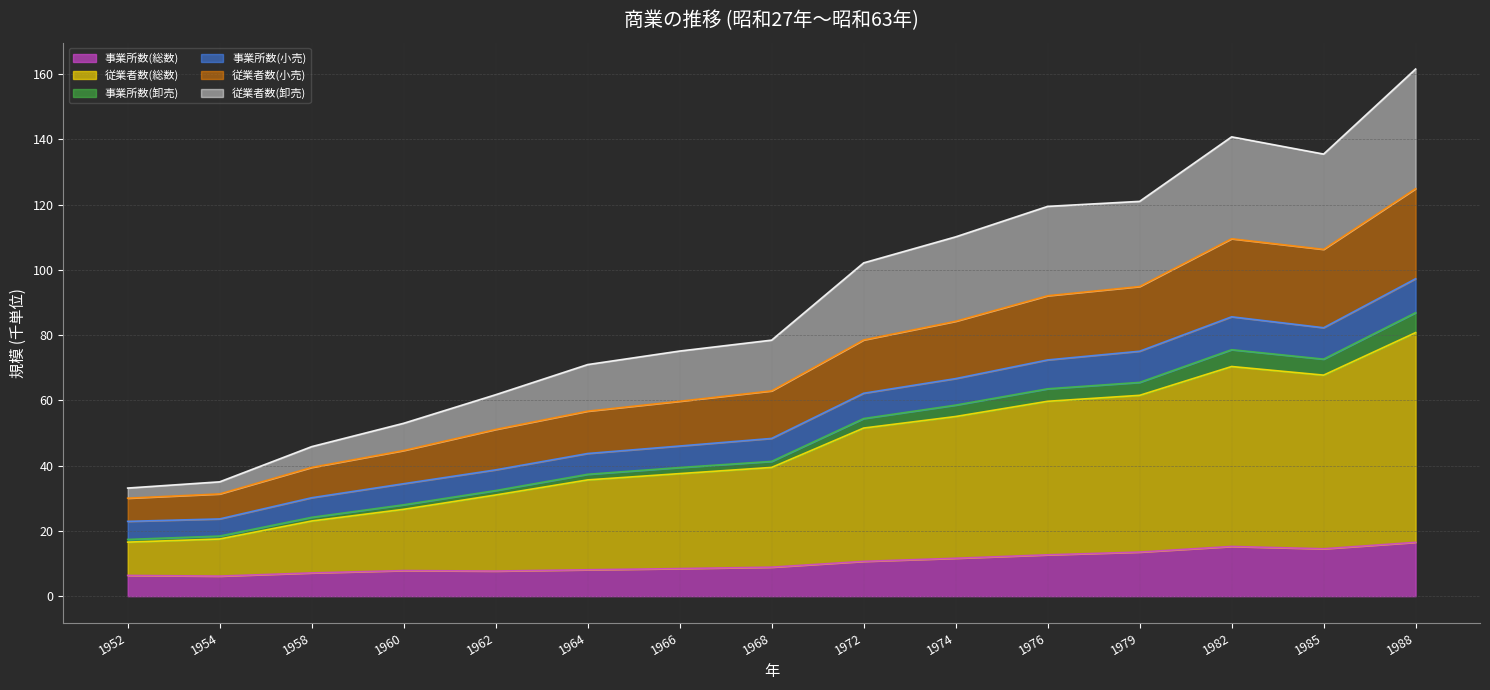

At which category does the chart reach its minimum across all series?

1954